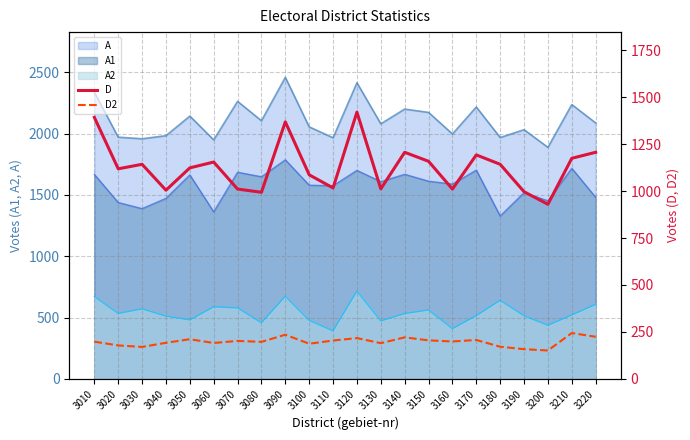

Which category has the lowest value in the D series?

3200